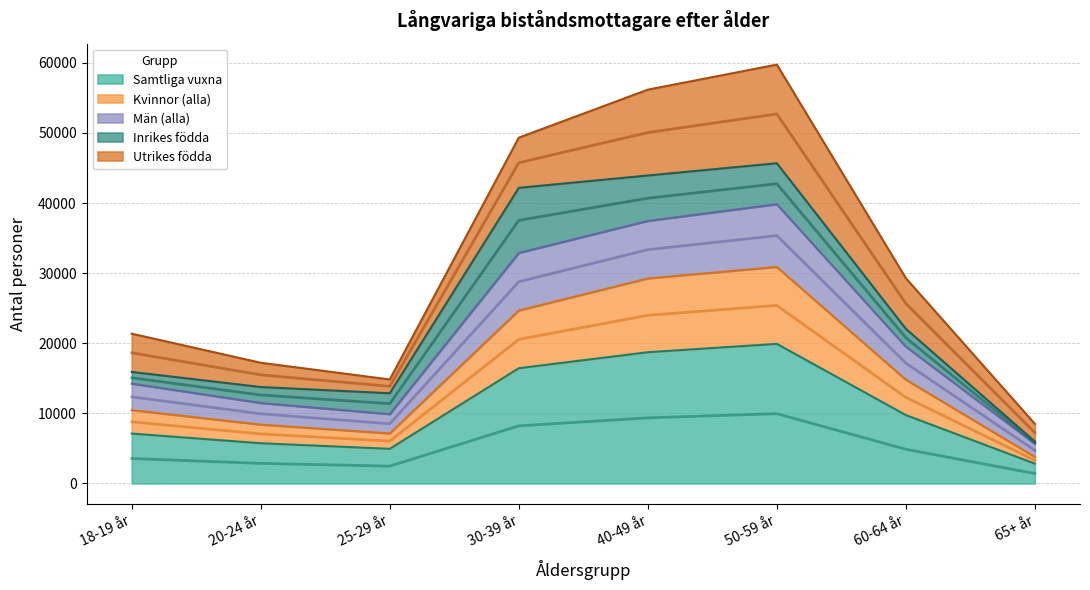

True or false: Samtliga vuxna and Kvinnor (alla) cross at least once.

False